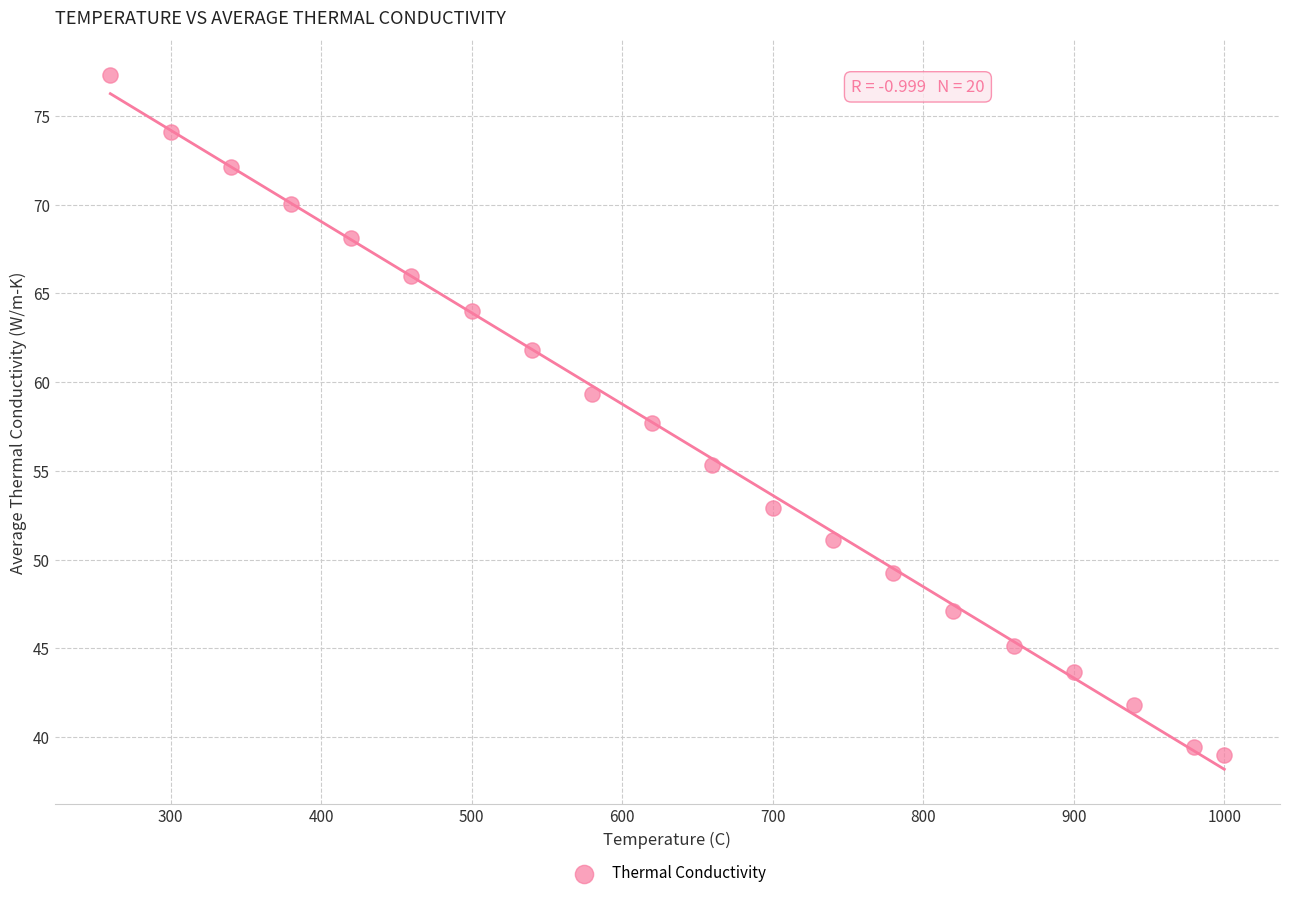

What is the range of X values (max minus min)?

740.0